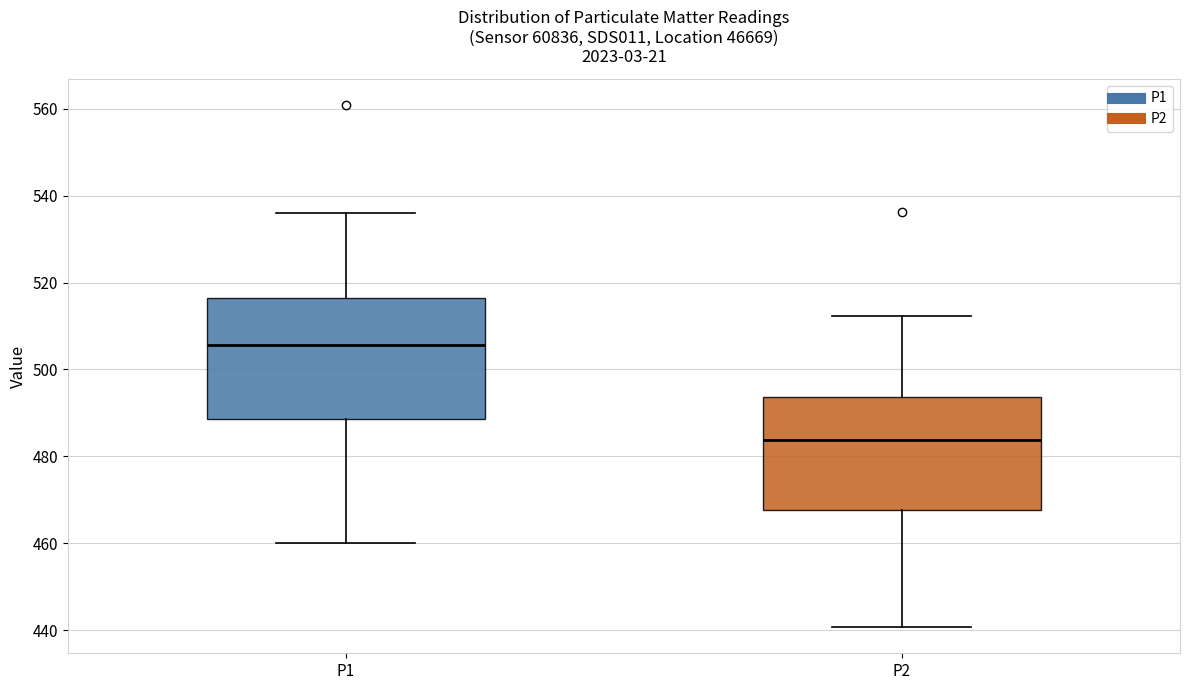

Which box's median line is the lowest?

P2